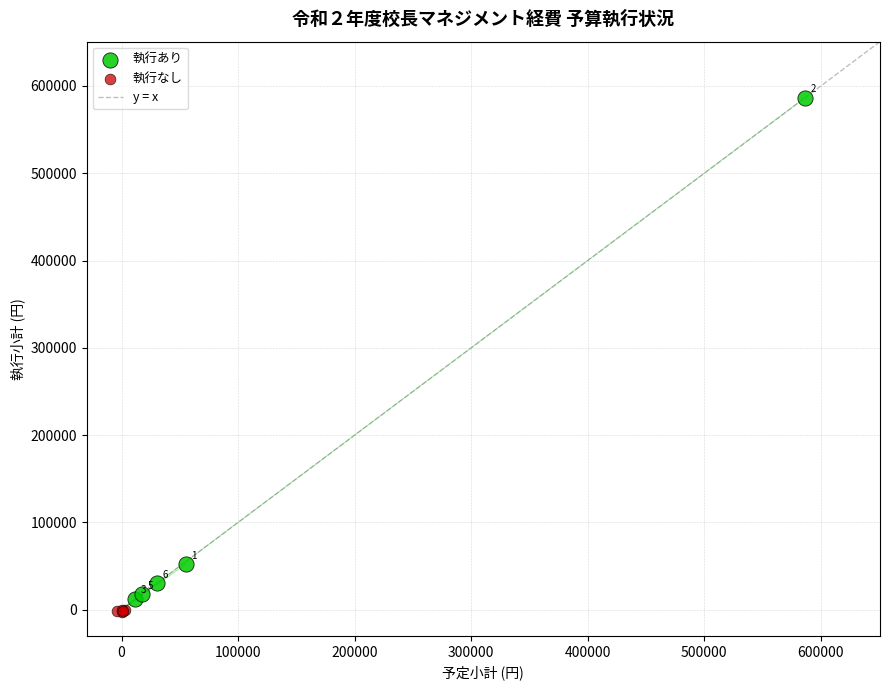

Which series reaches the maximum Y coordinate?

執行あり